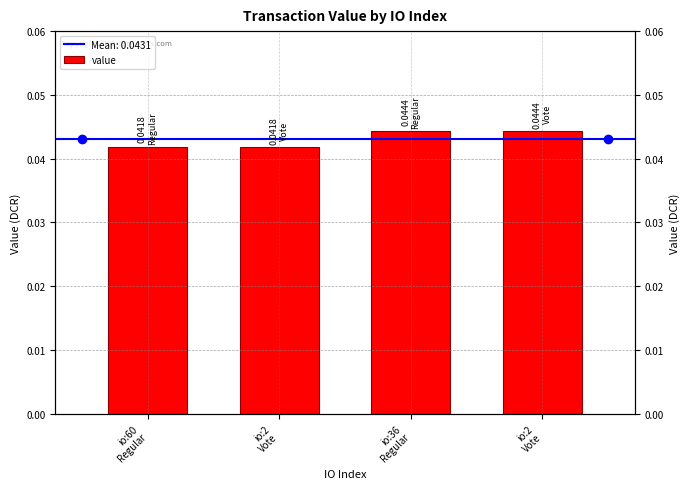

How many bars are there in total?

4